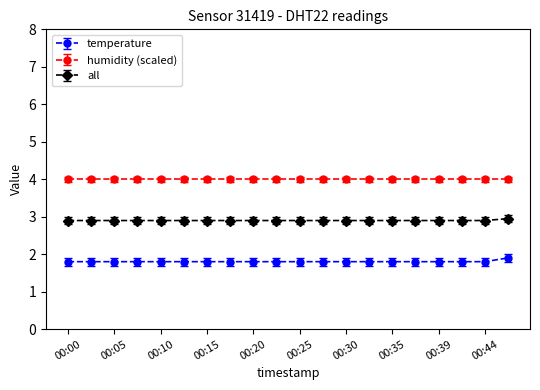

What is the maximum value shown in the chart?

4.0